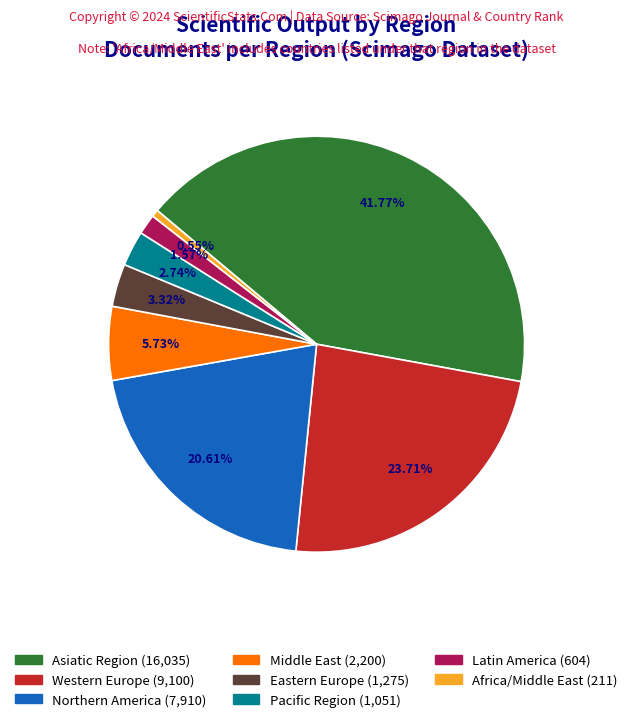

Rank the categories by value from lowest to highest.

Africa/Middle East, Latin America, Pacific Region, Eastern Europe, Middle East, Northern America, Western Europe, Asiatic Region